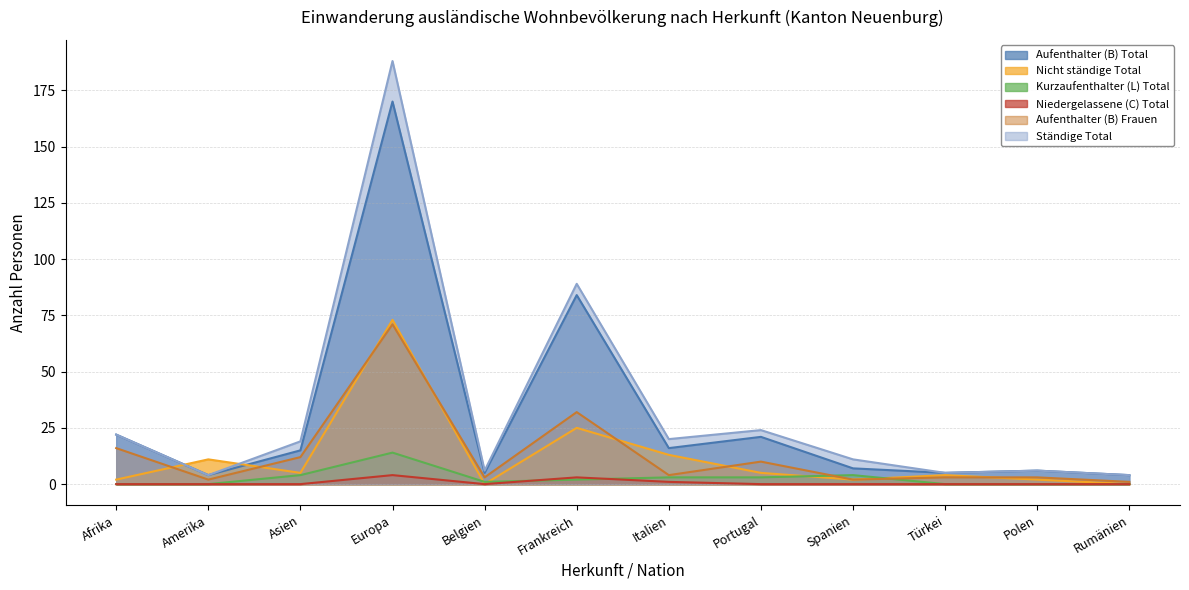

In Nicht ständige Total, how many points are lower than both neighbors (excluding endpoints)?

3